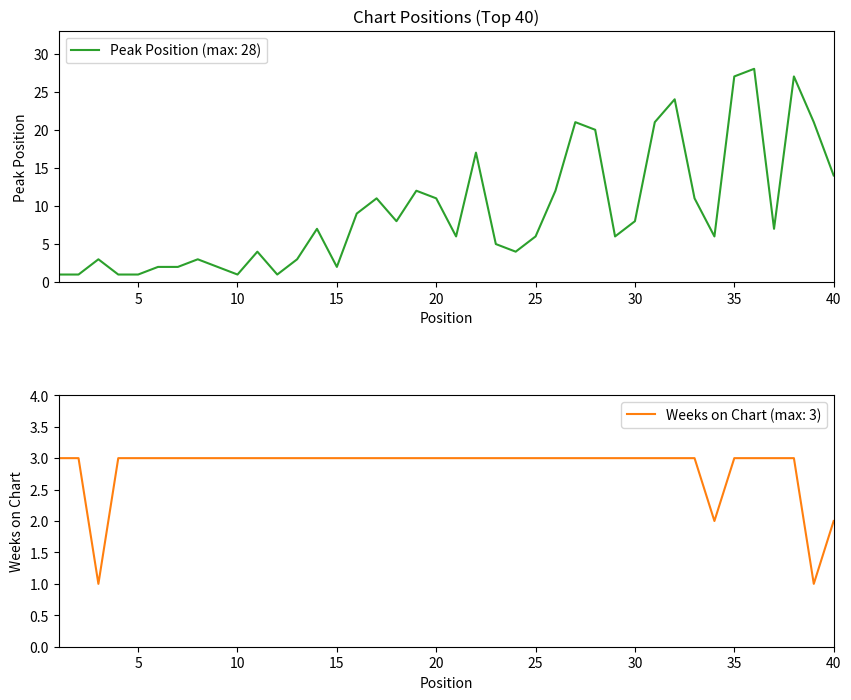

At 7, list the series in order from smallest to largest.

Peak Position, Weeks on Chart